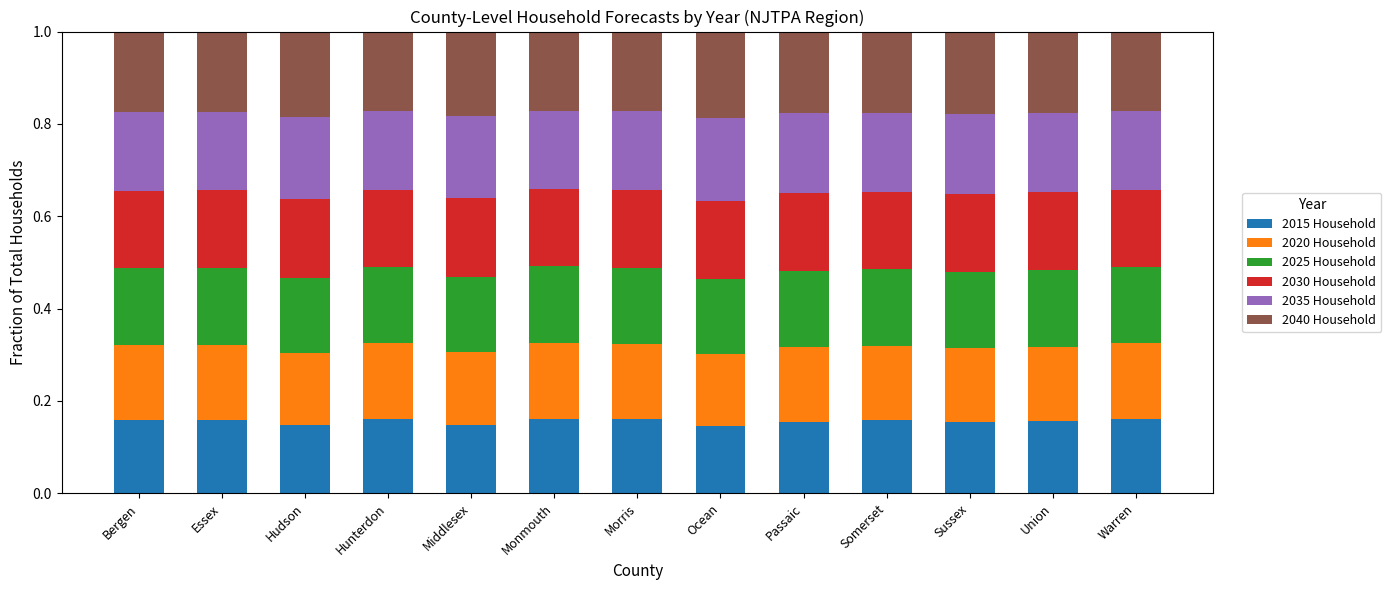

What is the total value across all series at Warren?

1.0